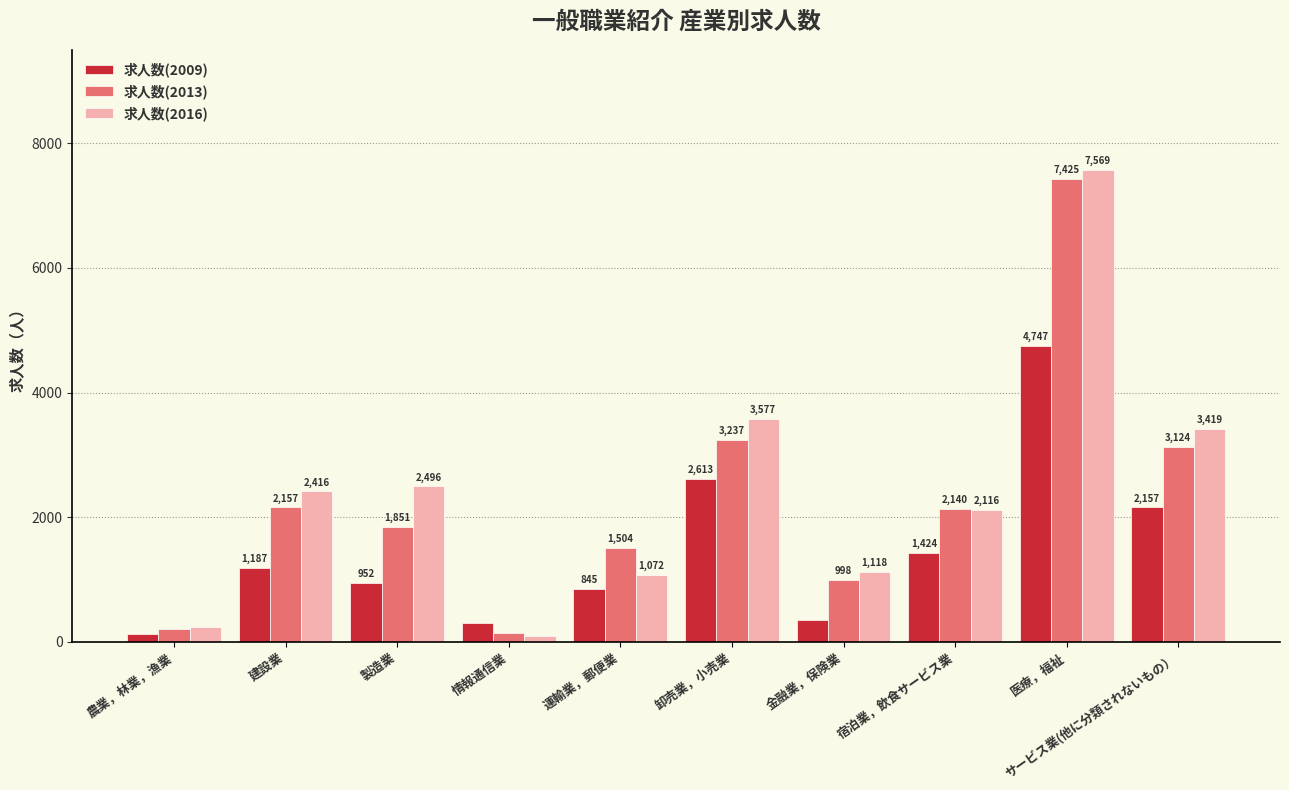

What is the difference between the second highest and second lowest values in the 求人数(2013) series?

3036